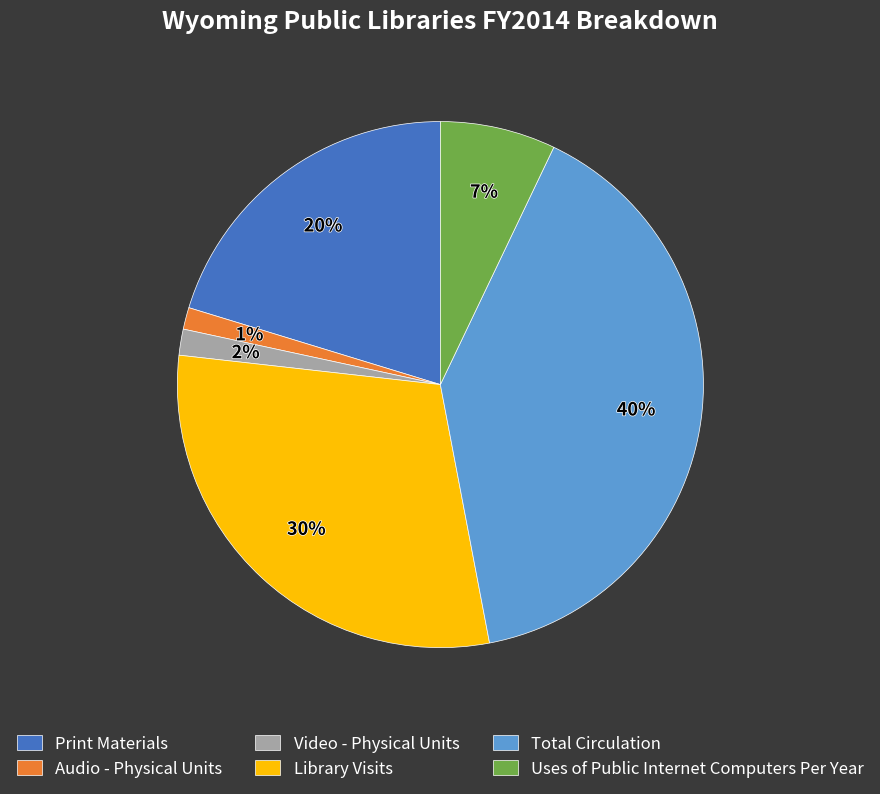

The Uses of Public Internet Computers Per Year slice represents 7% of the pie. True or false?

True